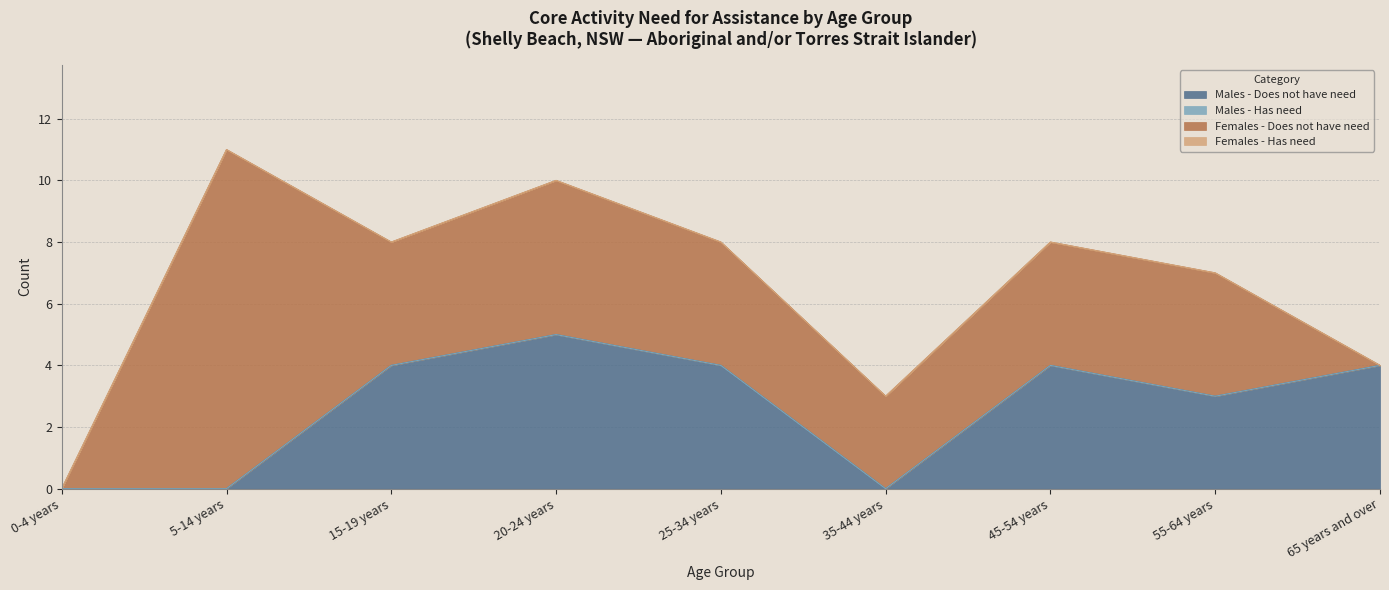

How many data points in Females - Does not have need are less than 4?

3